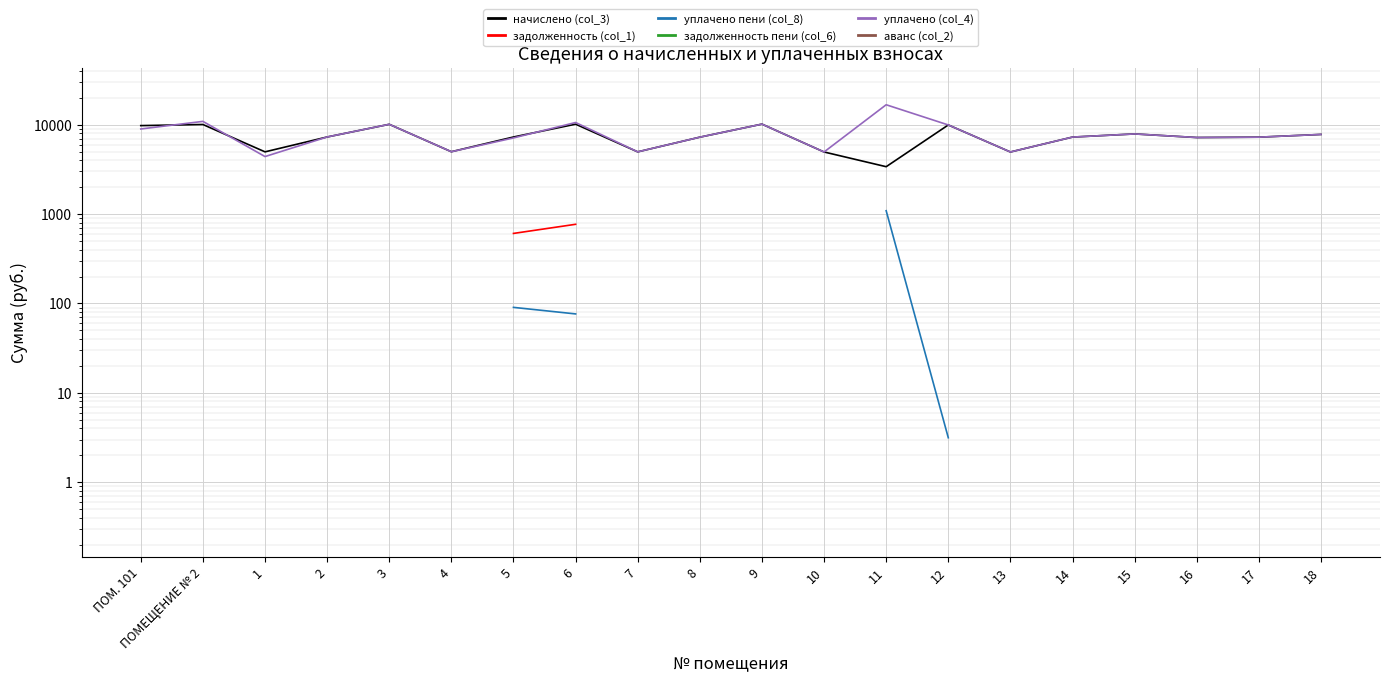

Between 3 and ПОМ. 101, which is larger?

3